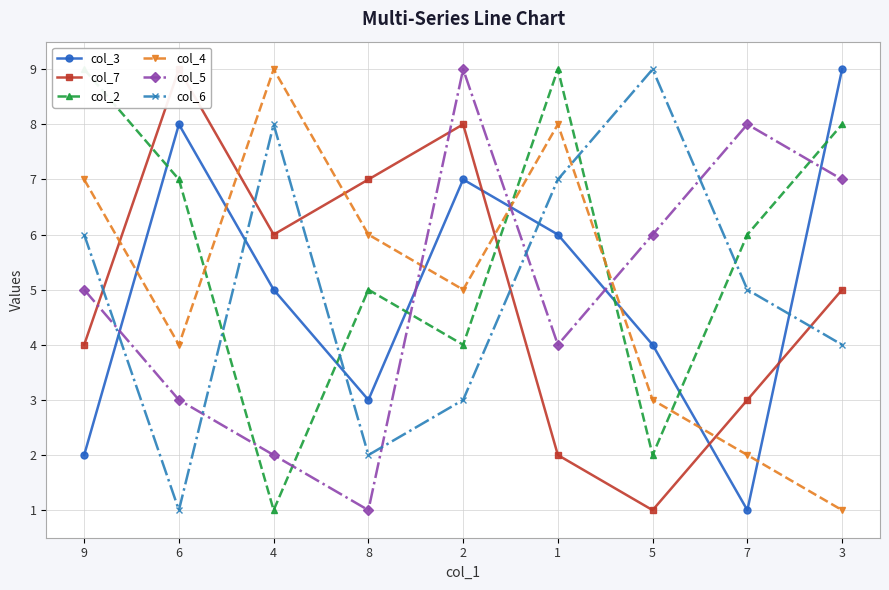

What is the minimum value for col_5?

1